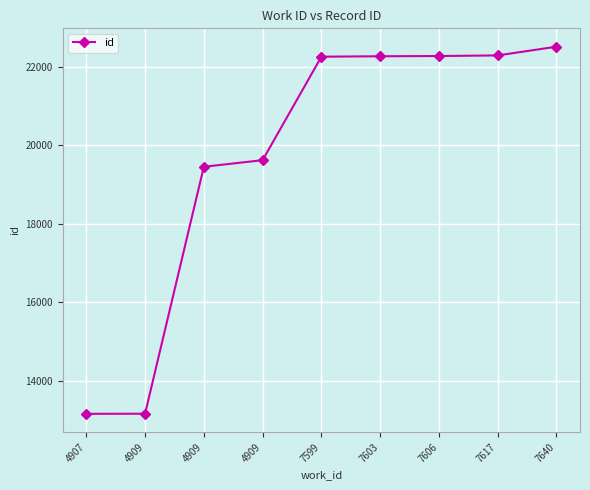

What is the ratio of the value at 4909 to the value at 4907?

1.5